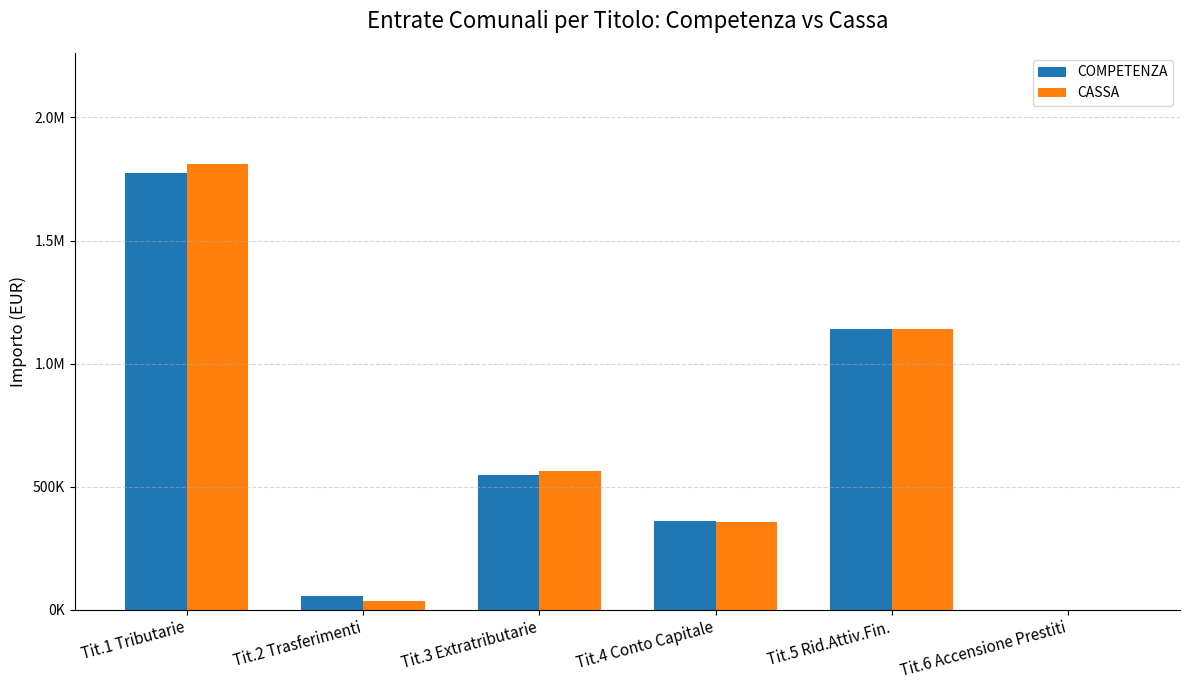

What is the difference between the CASSA values at Tit.1 Tributarie and Tit.2 Trasferimenti?

1773640.2